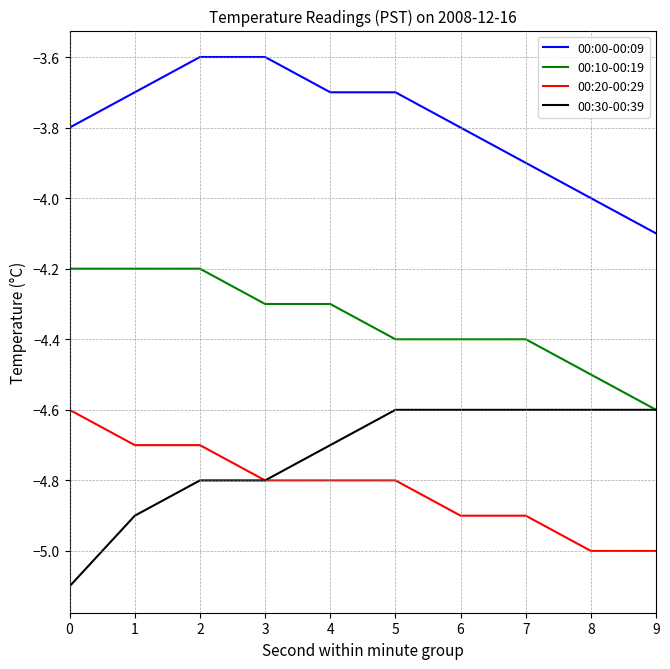

True or false: 00:10-00:19 and 00:00-00:09 cross at least once.

False